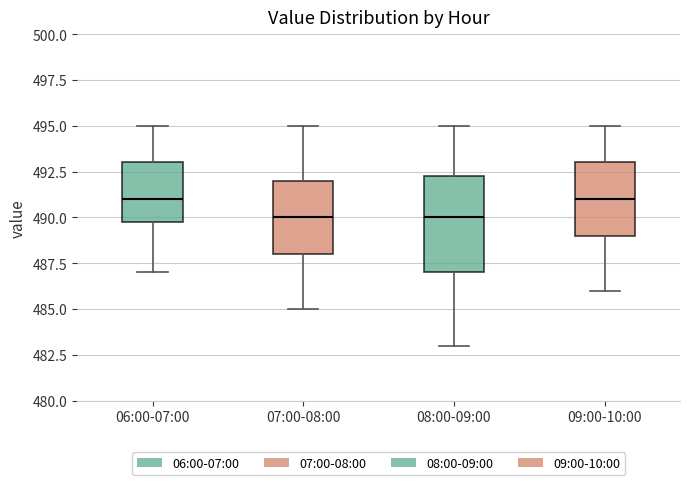

Reading left to right, transcribe this box plot: for each box, give where its median line is, the range the box spans, and where its two whiskers end, as read against the y-axis. The values are not printed on the chart, so give them approximately, as read against the axis.

06:00-07:00: median 491.0, box 490.0 to 493.0, whiskers 487.0 to 495.0
07:00-08:00: median 490.0, box 488.0 to 492.0, whiskers 485.0 to 495.0
08:00-09:00: median 490.0, box 487.0 to 492.5, whiskers 483.0 to 495.0
09:00-10:00: median 491.0, box 489.0 to 493.0, whiskers 486.0 to 495.0